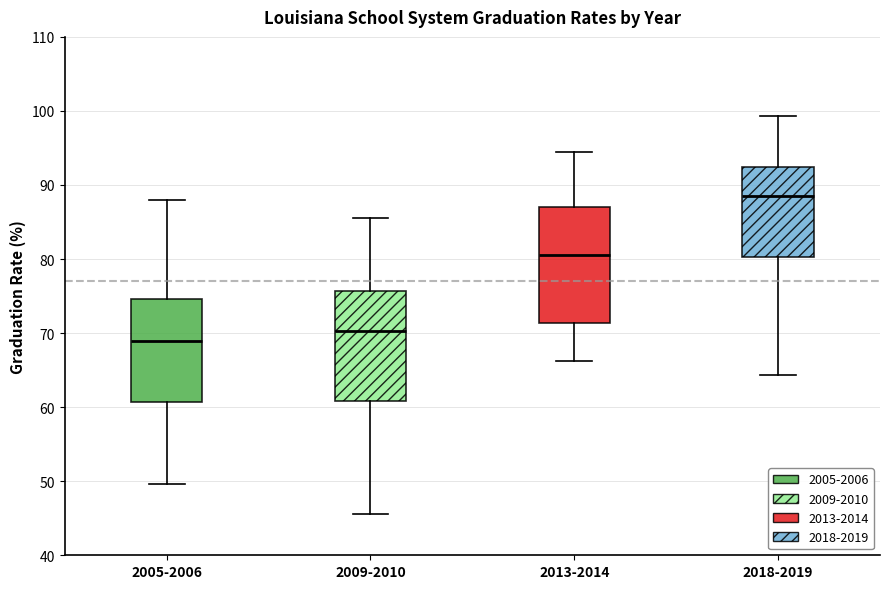

Reading left to right, transcribe this box plot: for each box, give where its median line is, the range the box spans, and where its two whiskers end, as read against the y-axis. The values are not printed on the chart, so give them approximately, as read against the axis.

2005-2006: median 69, box 61 to 75, whiskers 50 to 88
2009-2010: median 70, box 61 to 76, whiskers 46 to 86
2013-2014: median 81, box 71 to 87, whiskers 66 to 95
2018-2019: median 89, box 80 to 92, whiskers 64 to 99